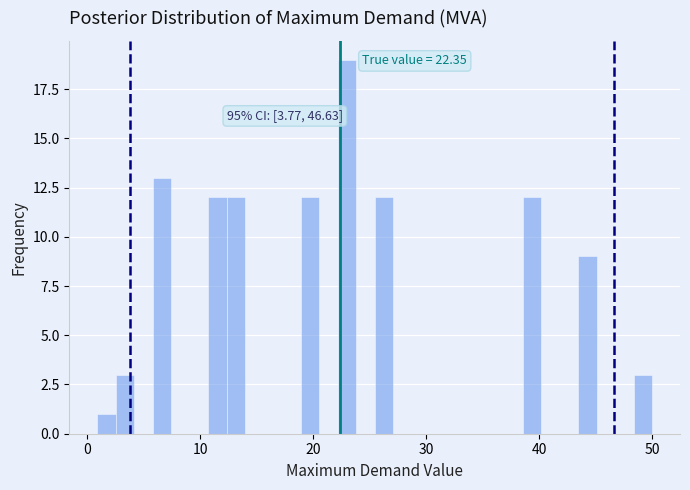

Read against the x-axis, roughly where is the centre of the tallest bar?

23